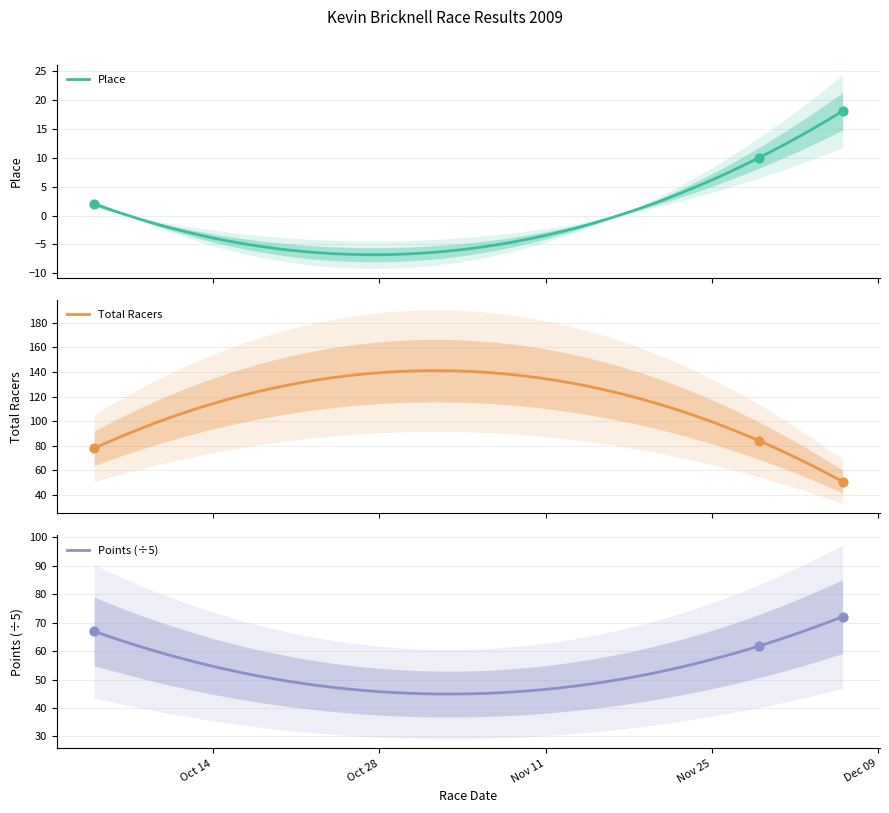

Which series contains the highest Y value?

Total Racers